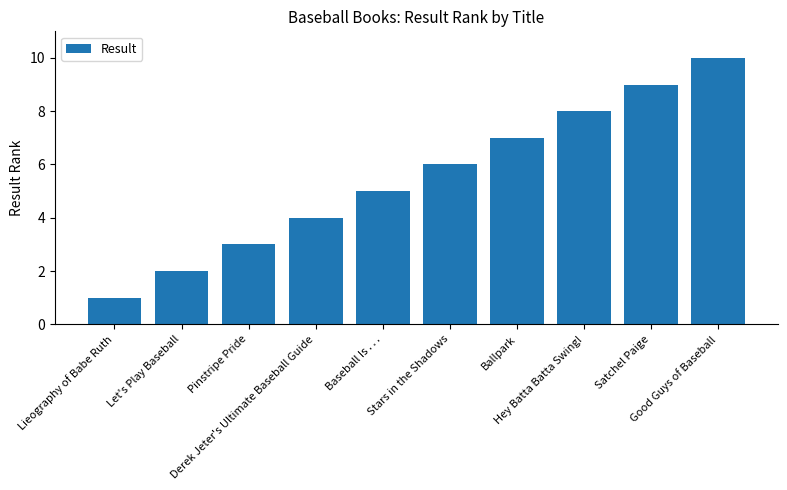

Read the value at Satchel Paige.

9